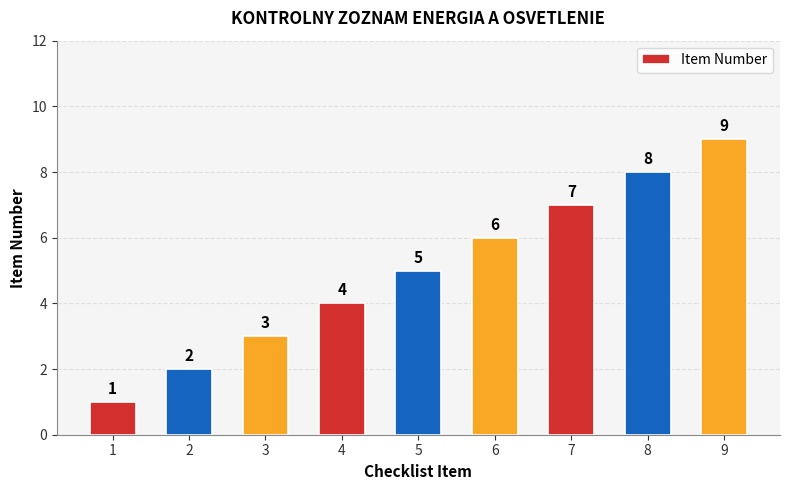

What is the difference between the values at 3 and 9?

6